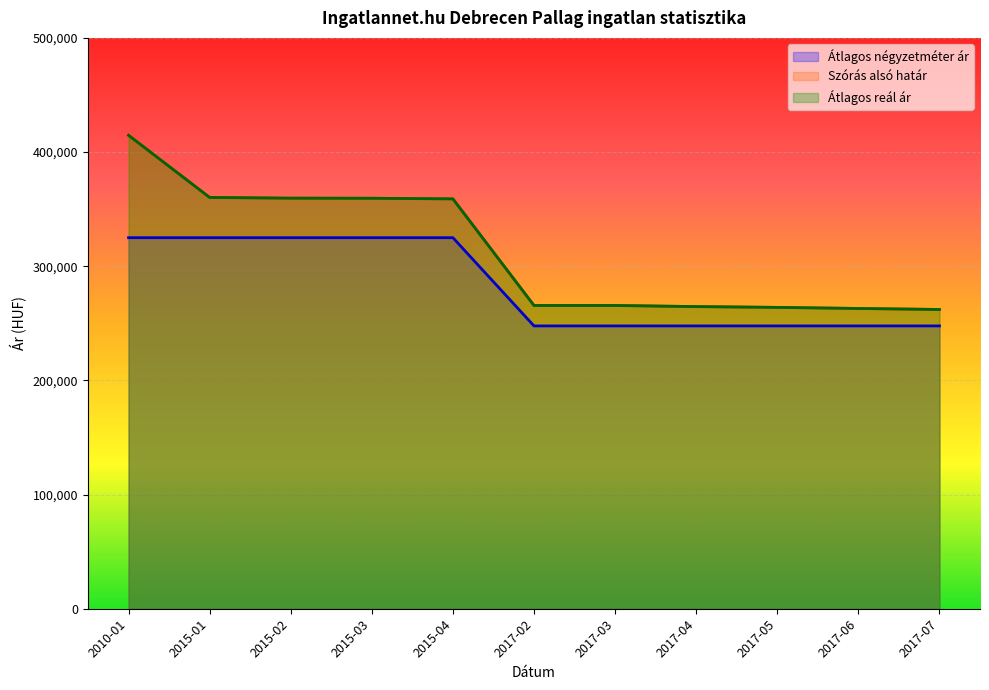

Which series has the largest range (max minus min)?

Szórás alsó határ